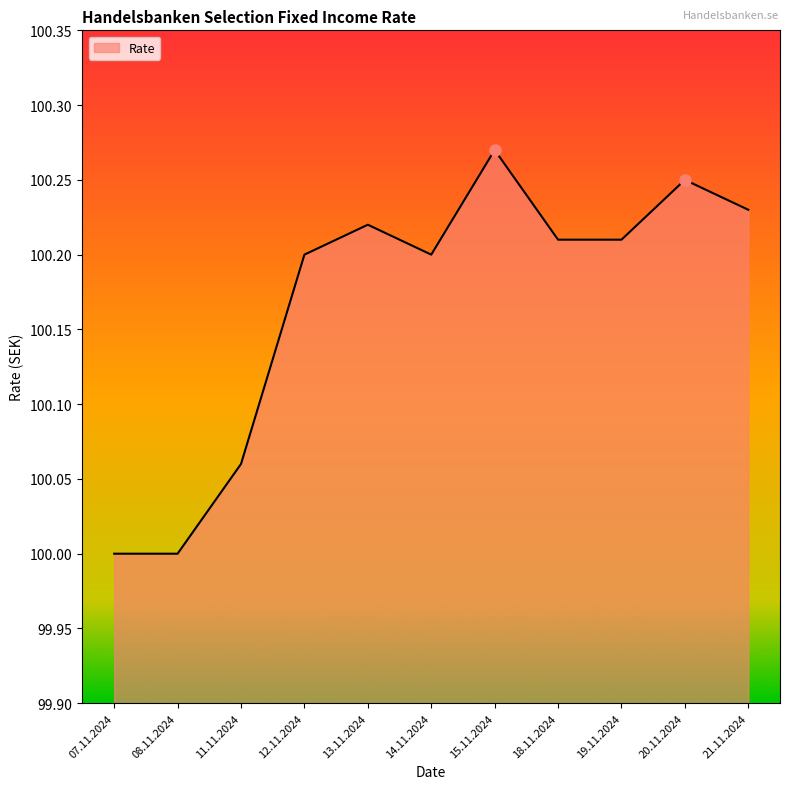

Approximately how many times larger is the value at 14.11.2024 compared to 11.11.2024?

1.0